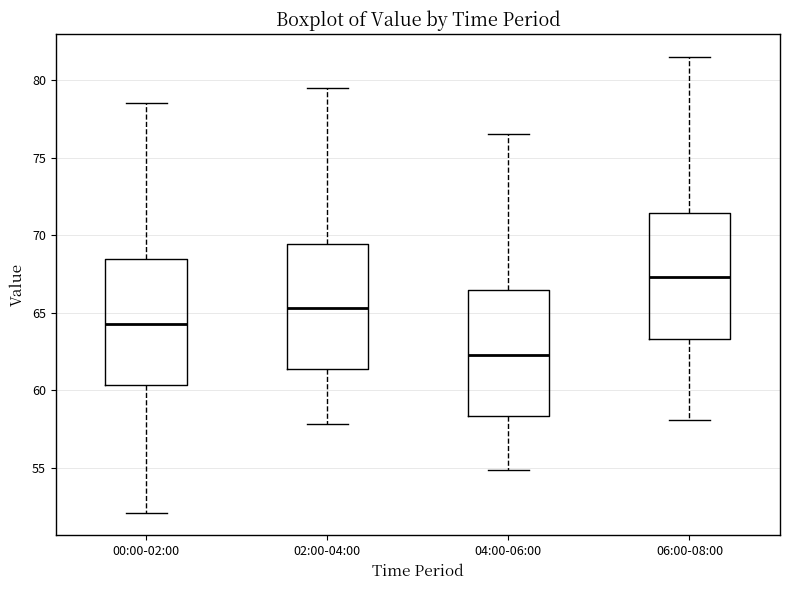

Reading left to right, read every box against the y-axis: the position of its median line, the range the box covers, and the ends of its whiskers. The values are not printed on the chart, so give them approximately, as read against the axis.

00:00-02:00: median 64.5, box 60.5 to 68.5, whiskers 52.0 to 78.5
02:00-04:00: median 65.5, box 61.5 to 69.5, whiskers 58.0 to 79.5
04:00-06:00: median 62.5, box 58.5 to 66.5, whiskers 55.0 to 76.5
06:00-08:00: median 67.5, box 63.5 to 71.5, whiskers 58.0 to 81.5